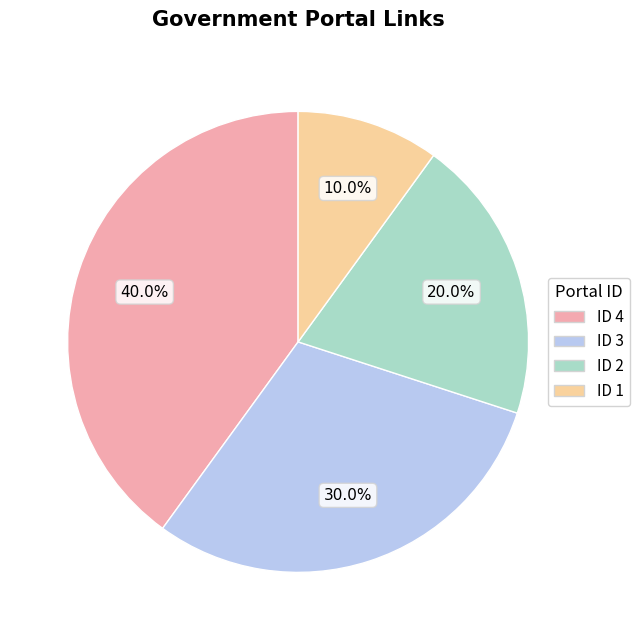

Is there any slice that represents more than half of the pie?

No